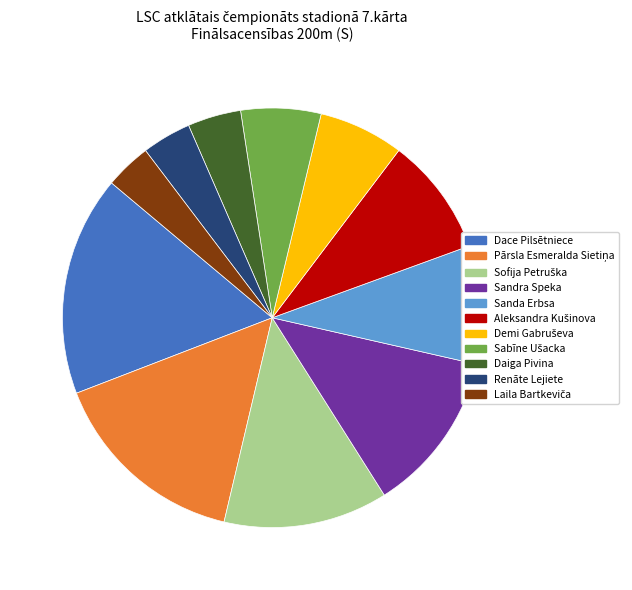

Is the sum of Sandra Speka and Dace Pilsētniece greater than half?

No